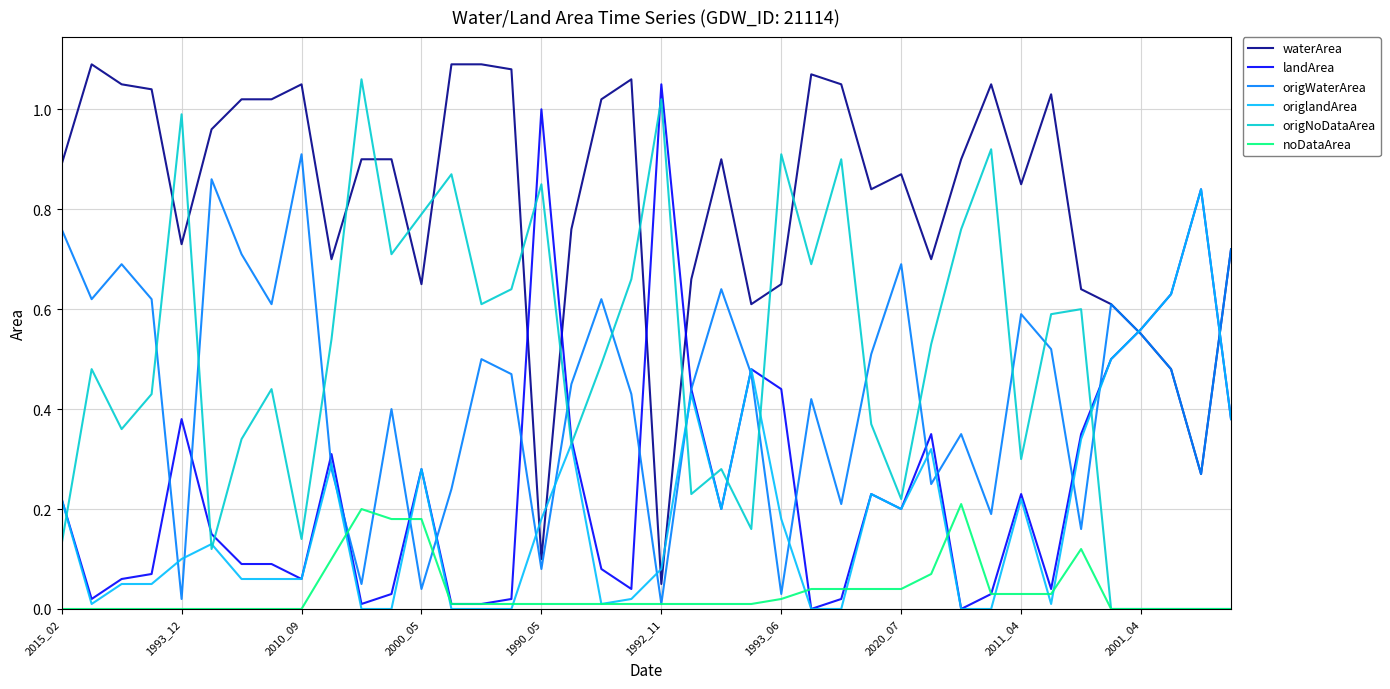

Which series has the largest total across all categories?

waterArea